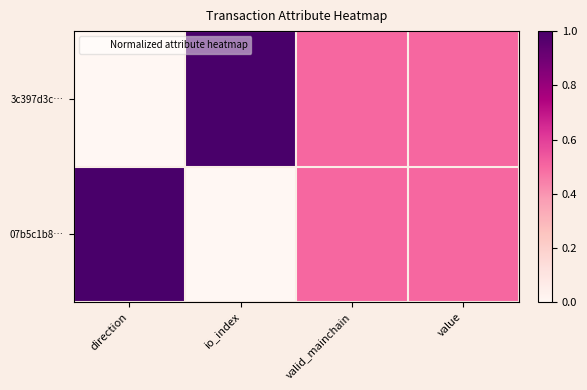

What is the difference between the highest and lowest values at direction?

1.0